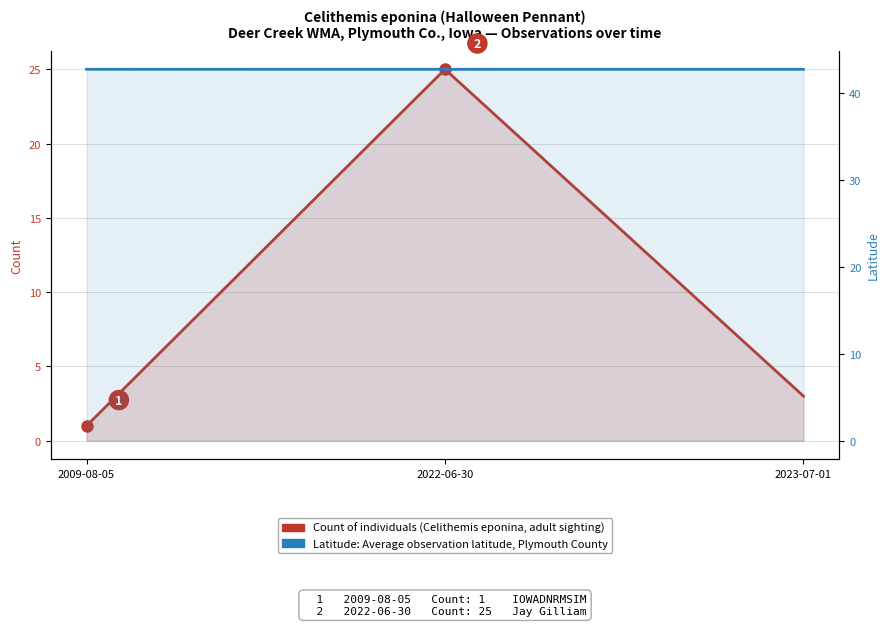

What is the spread (max minus min) of values at 2023-07-01?

39.7